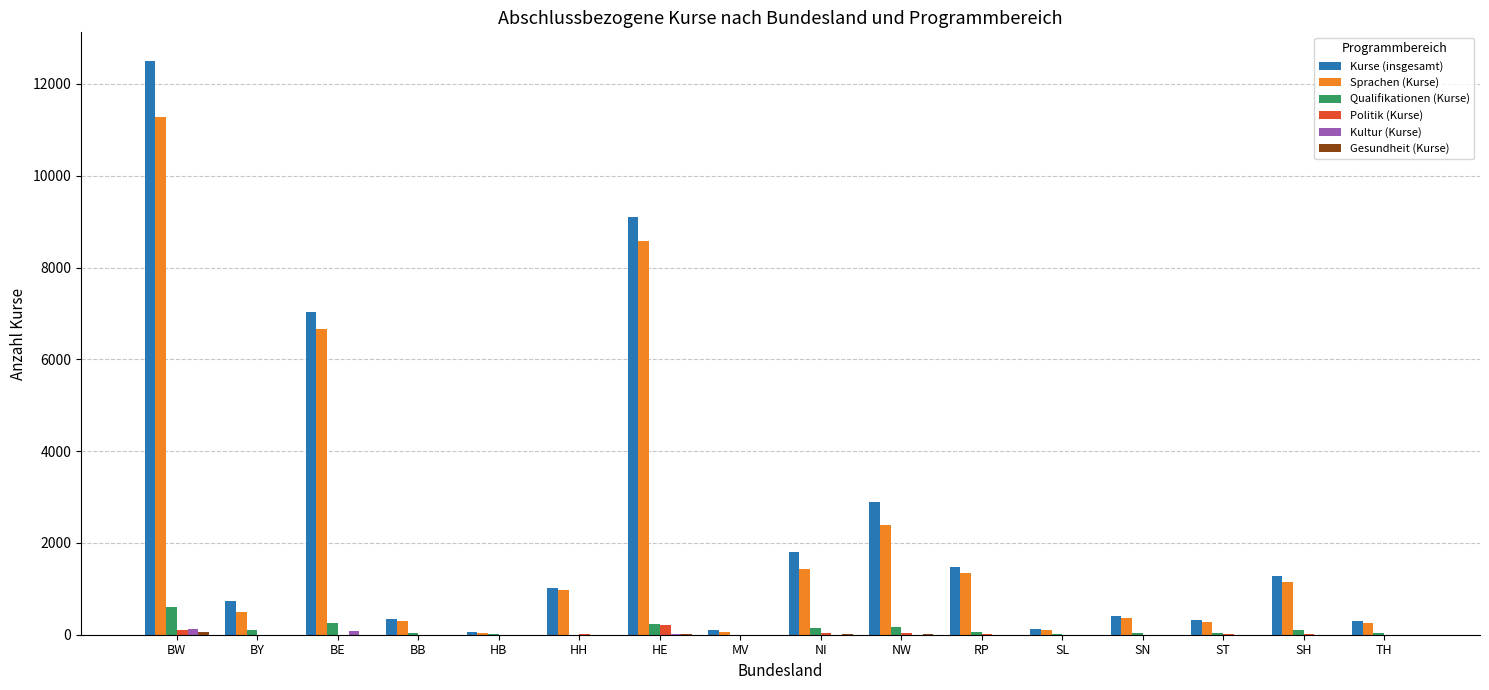

What is the sum of all Sprachen (Kurse) values?

35708